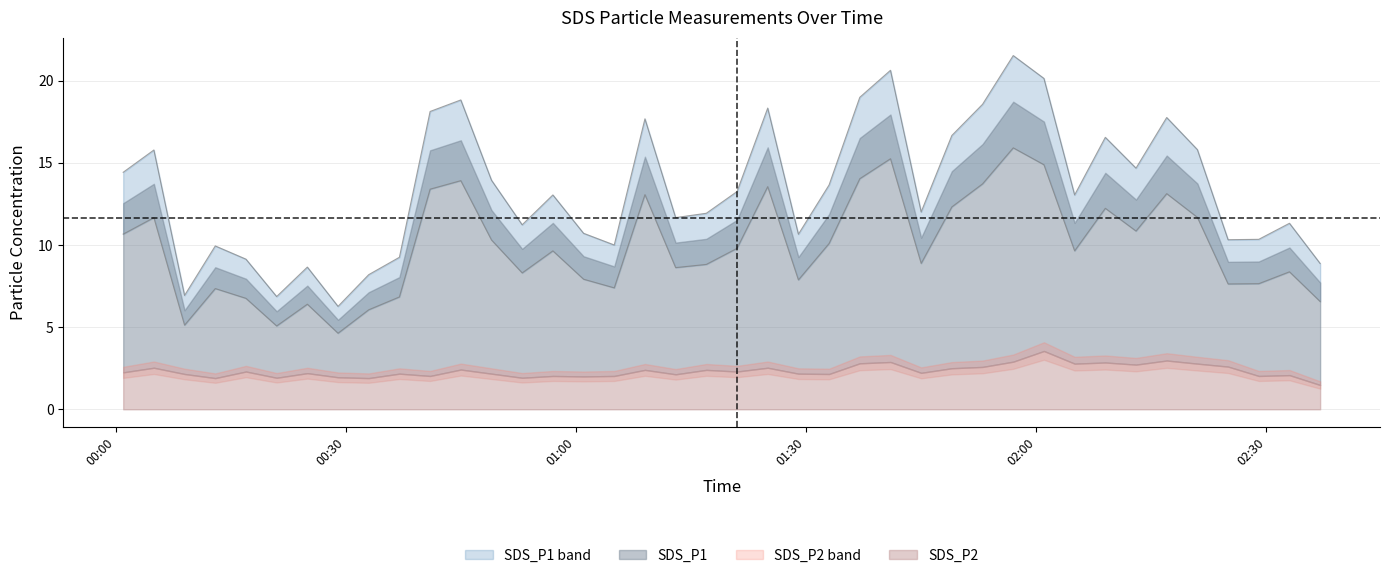

True or false: the data shows 26.0 at 2023/10/27 01:37.

False